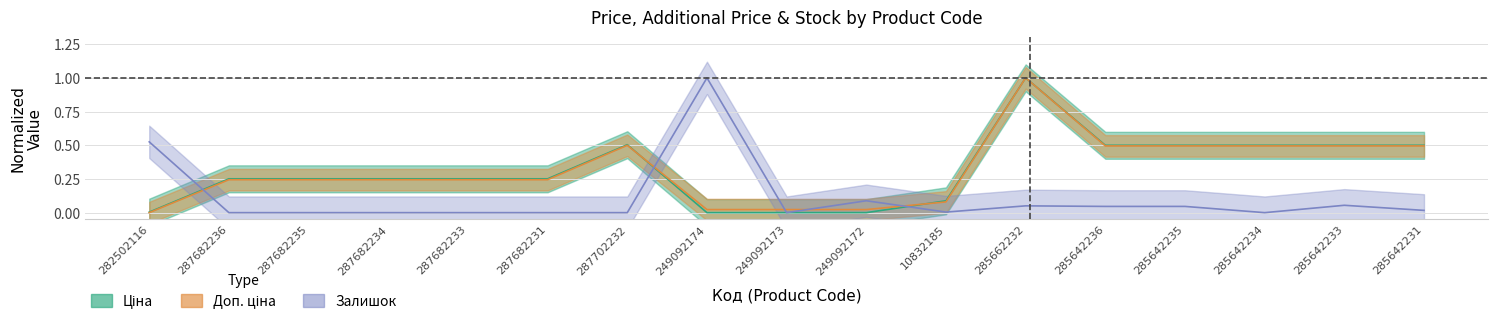

Is the value of Залишок at 287702232 greater than the value of Доп. ціна at 287682233?

No